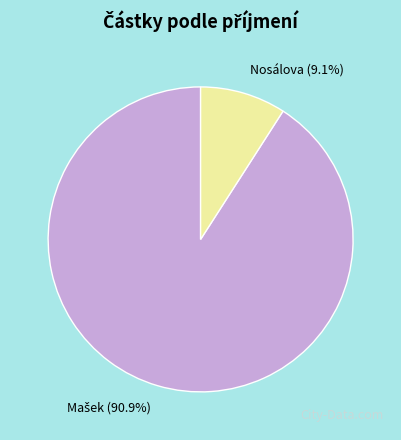

True or false: Nosálova accounts for 9% of the total.

True